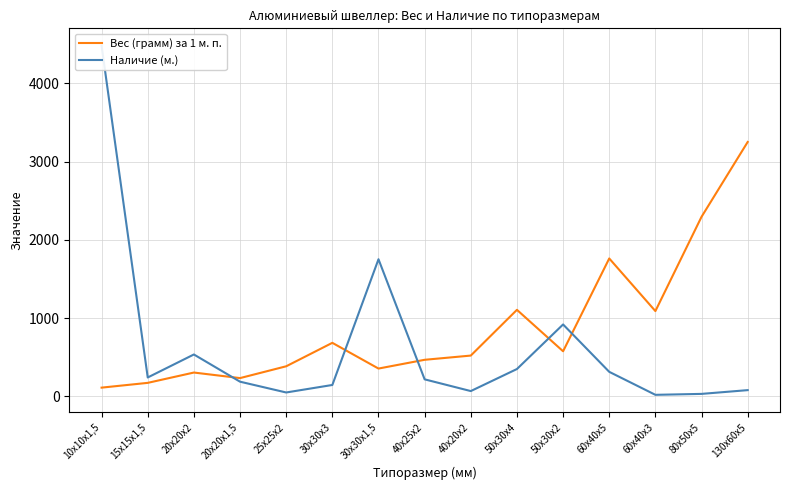

What is the label of the 11th point from the right?

25х25х2